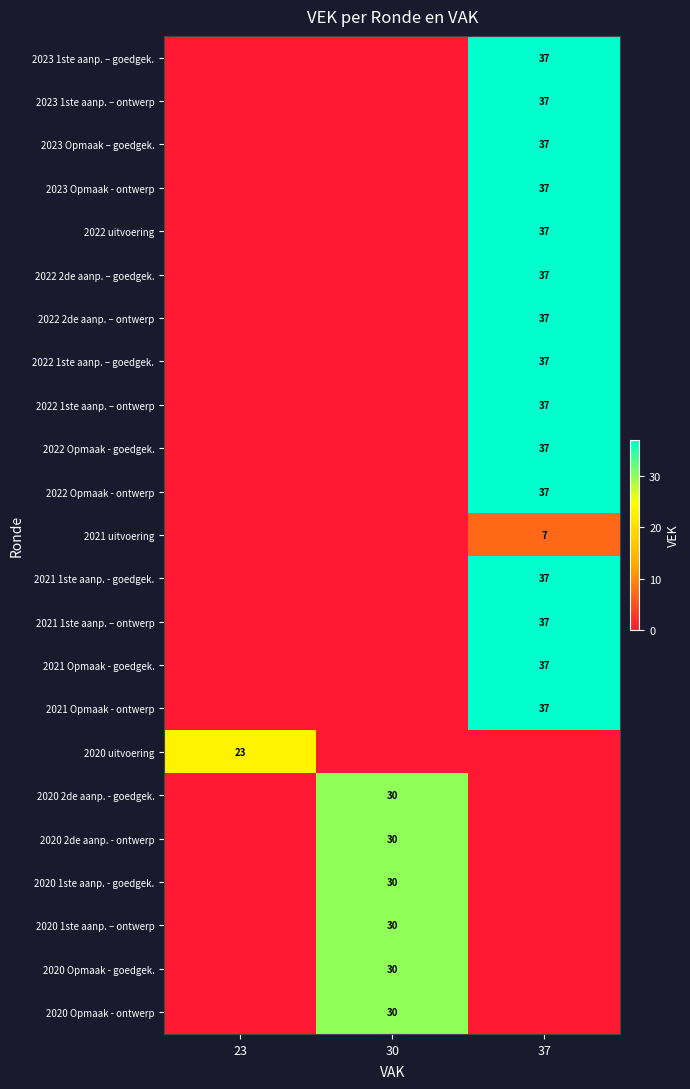

At which category is the sum across all series the highest?

37